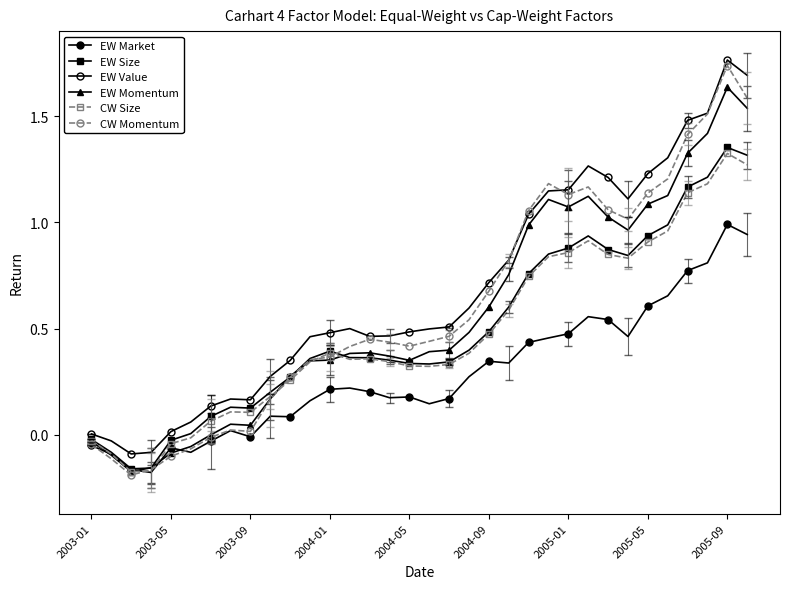

Count the number of data series in this chart.

6